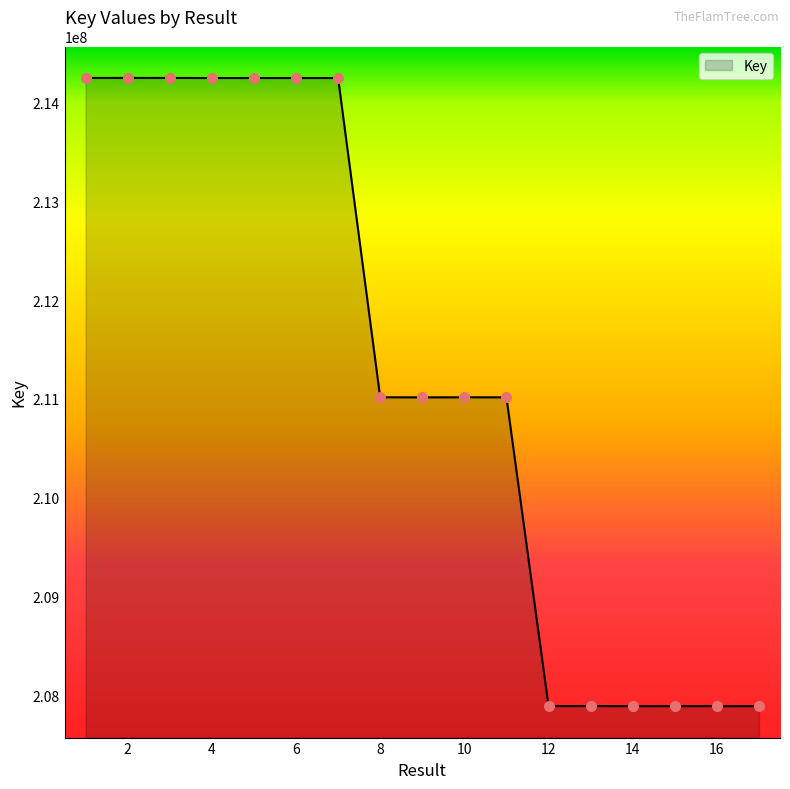

What is the minimum value shown in the chart?

207891239